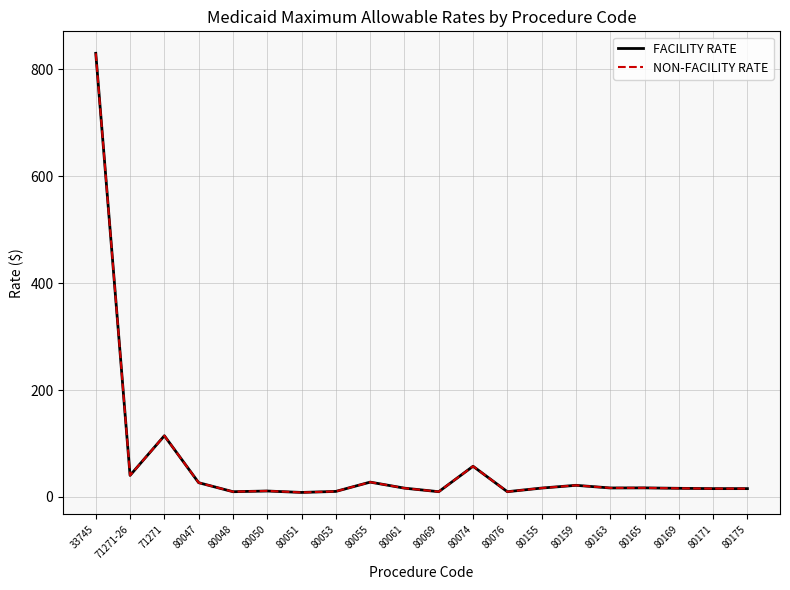

What is the difference between the second highest and second lowest values in the FACILITY RATE series?

104.7